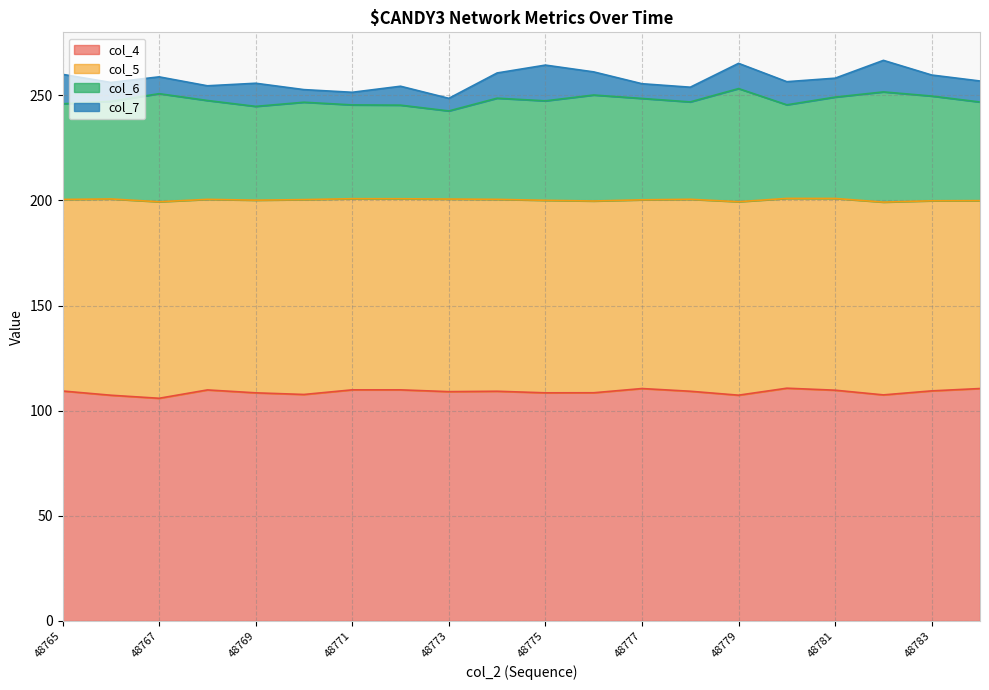

What is the maximum value shown in the chart?

253.2